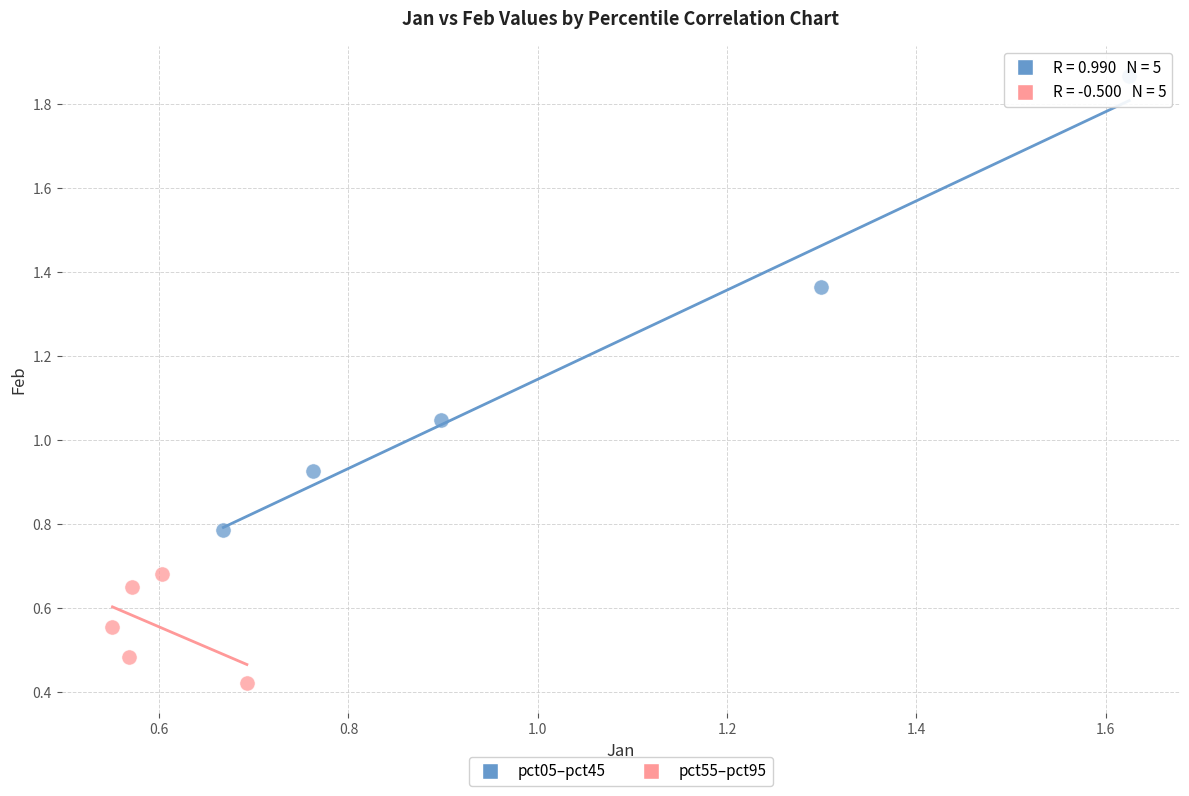

Which series reaches the minimum Y coordinate?

pct55–pct95